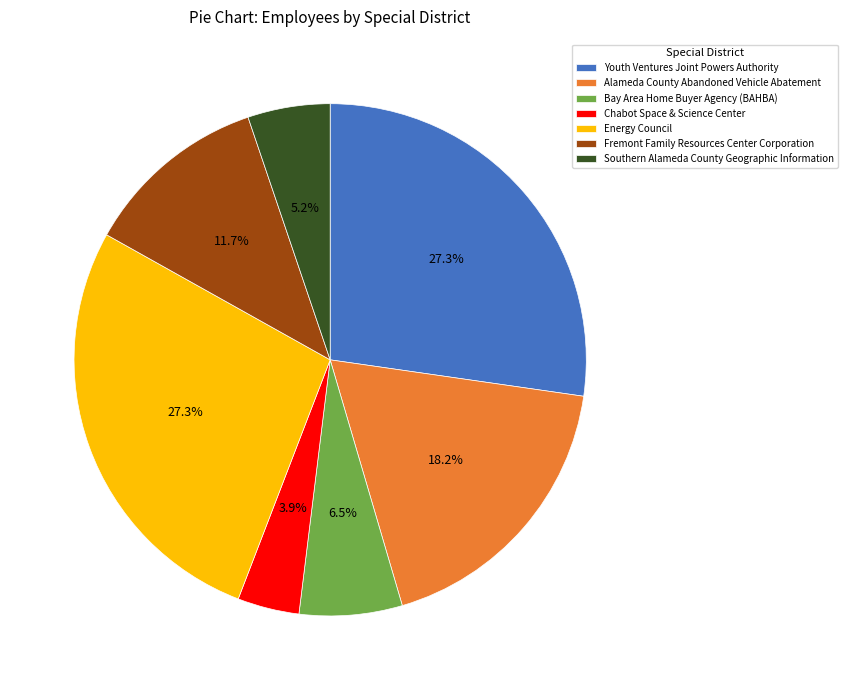

The Fremont Family Resources Center Corporation slice represents 12% of the pie. True or false?

True